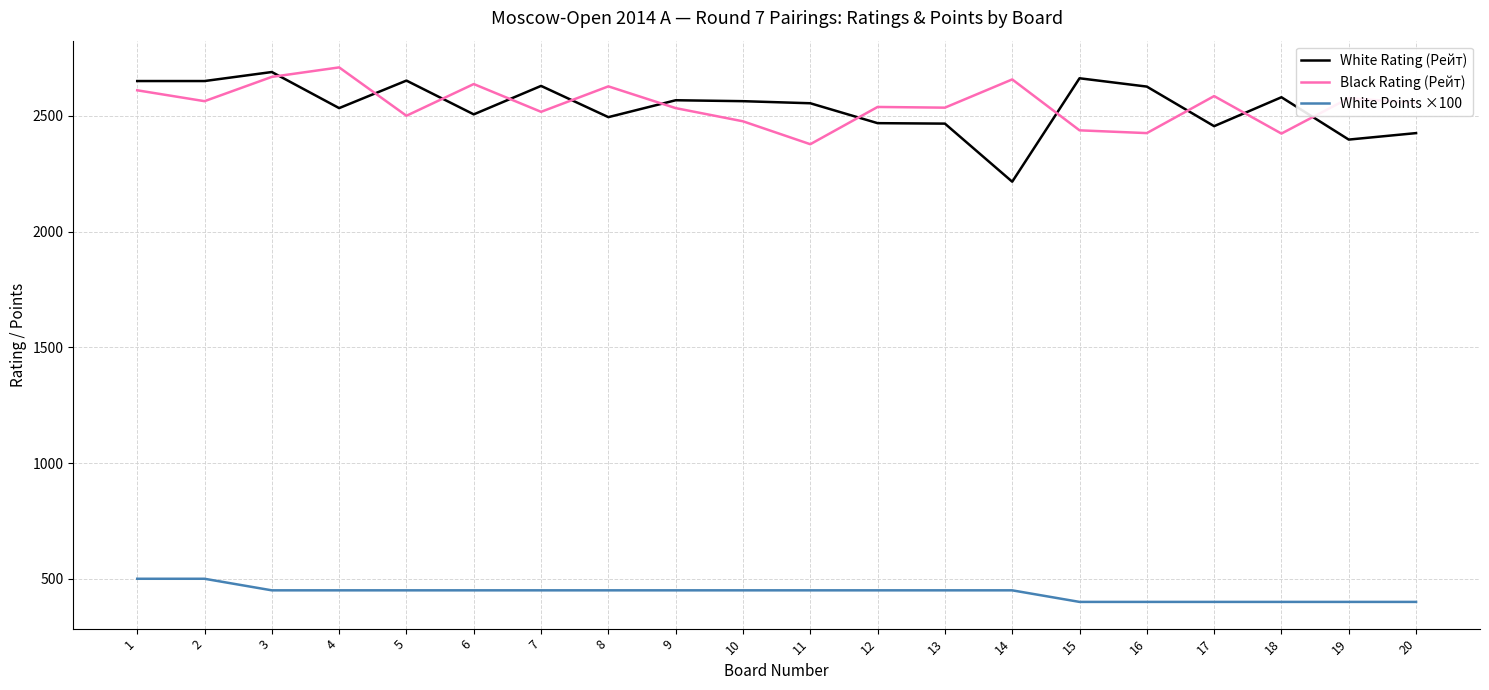

At 7, list the series in order from largest to smallest.

White Rating (Рейт), Black Rating (Рейт), White Points ×100